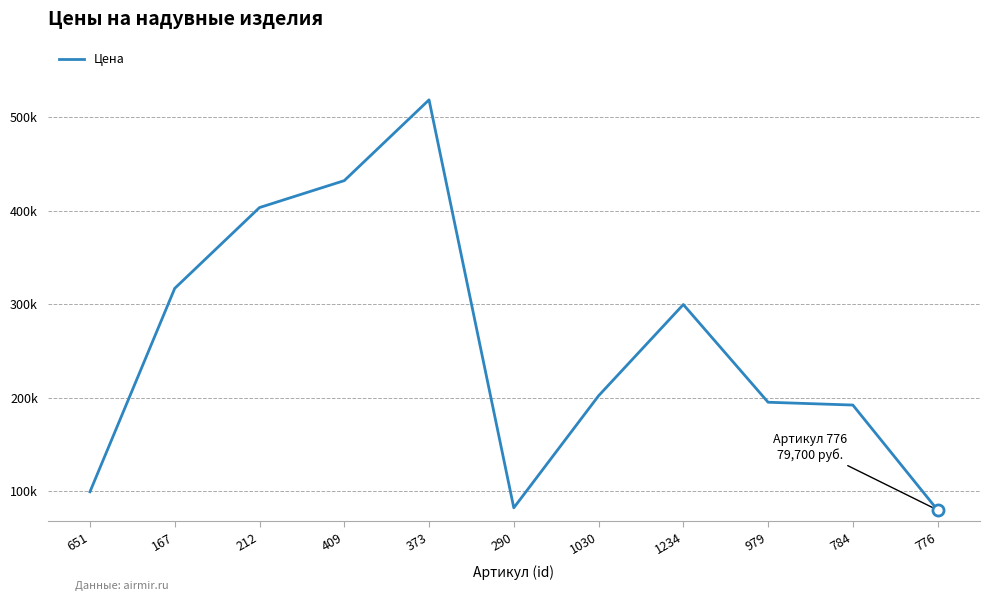

Is this an area chart (filled region under the line)?

No